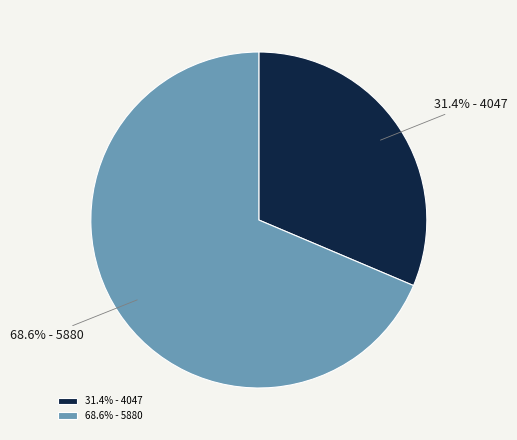

What is the majority slice?

68.6% - 5880